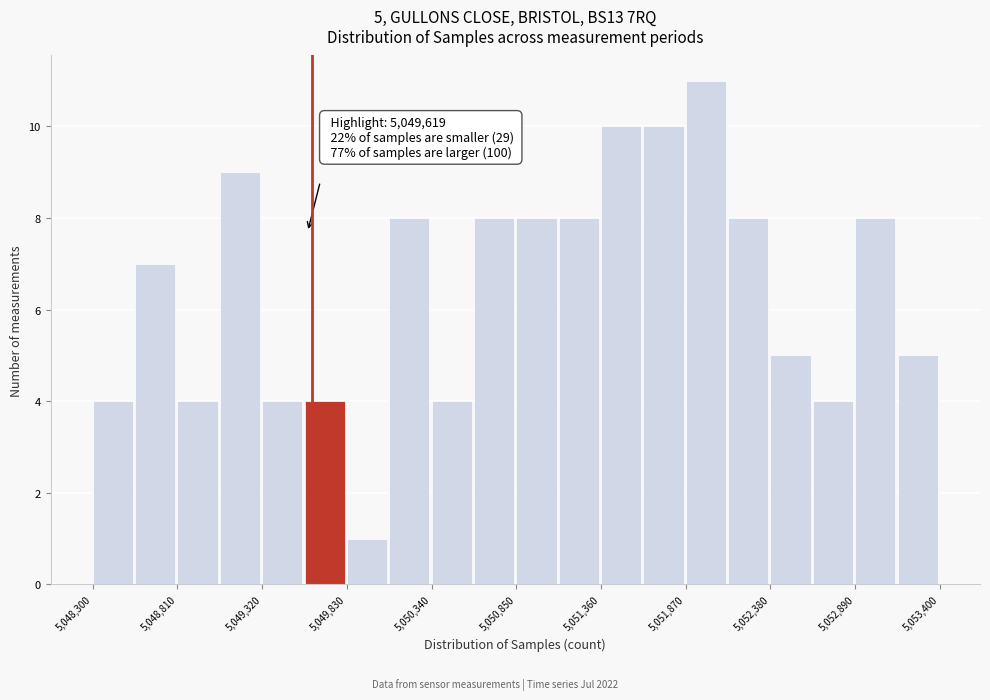

Read against the x-axis, roughly where is the centre of the tallest bar?

5052000